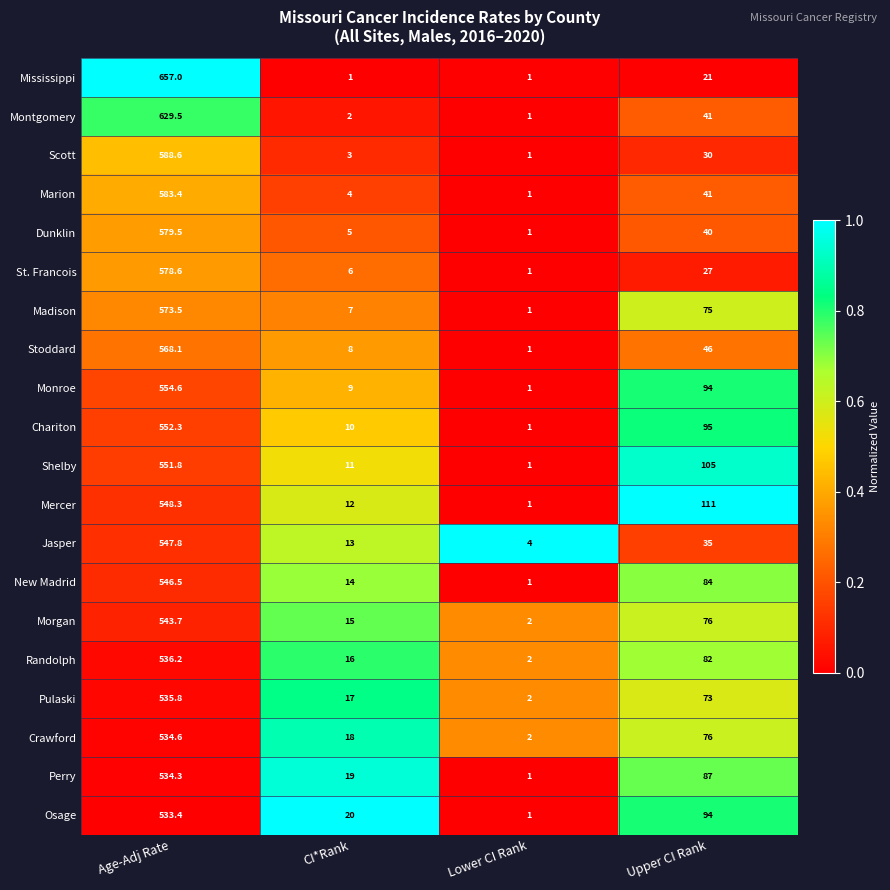

What is the smallest value displayed?

1.0